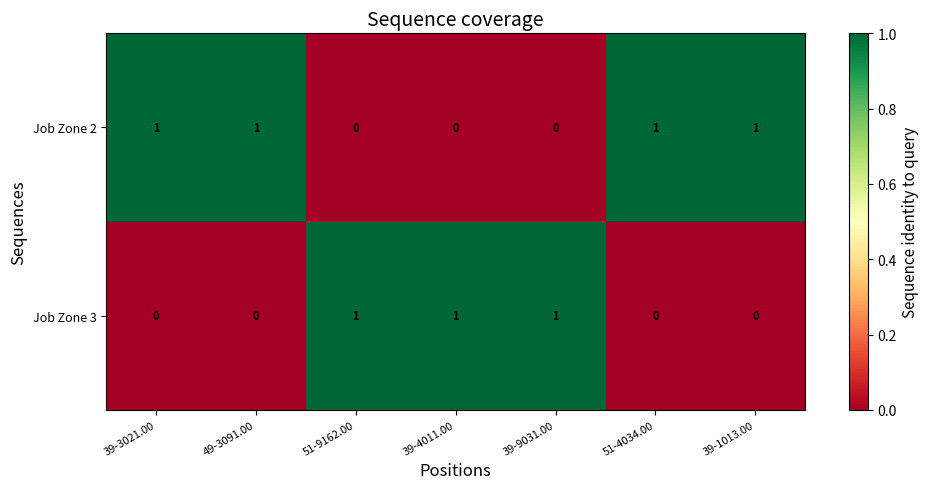

Reading right to left, what are all the values shown in this chart?

Job Zone 2: 39-1013.00=1	51-4034.00=1	39-9031.00=0	39-4011.00=0	51-9162.00=0	49-3091.00=1	39-3021.00=1
Job Zone 3: 39-1013.00=0	51-4034.00=0	39-9031.00=1	39-4011.00=1	51-9162.00=1	49-3091.00=0	39-3021.00=0